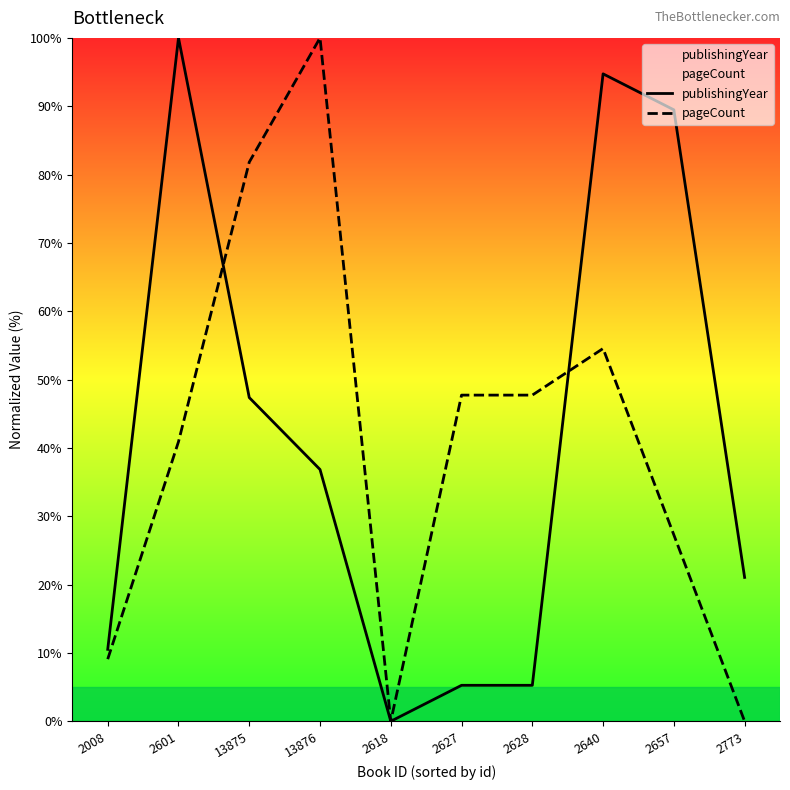

After their last crossing, which series has the higher values: pageCount or publishingYear?

publishingYear